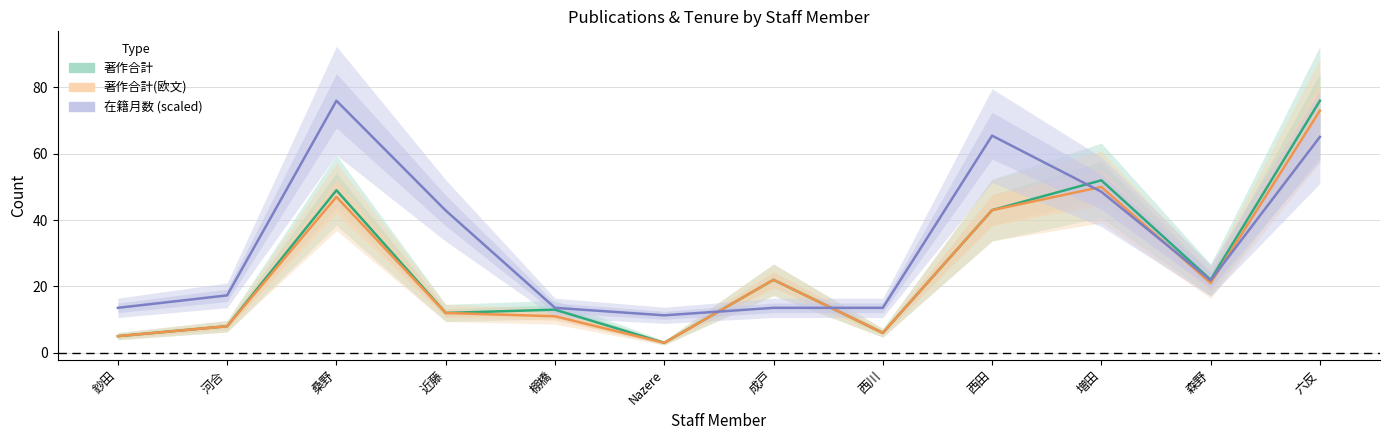

Does the chart have visible grid lines?

Yes